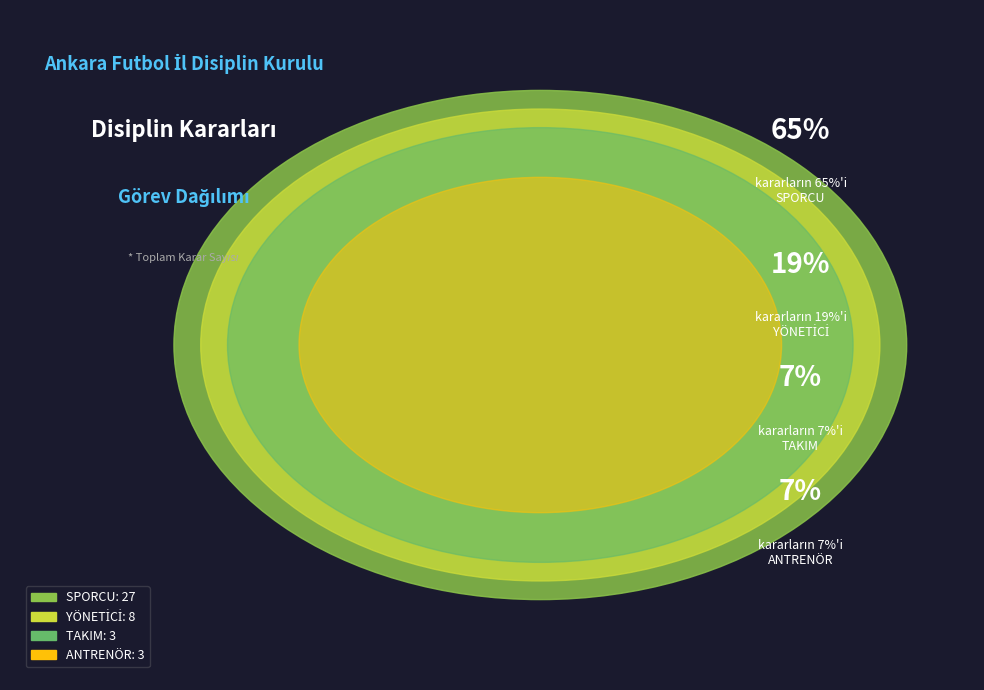

Rank the categories by value from highest to lowest.

SPORCU, YÖNETİCİ, ANTRENÖR, TAKIM